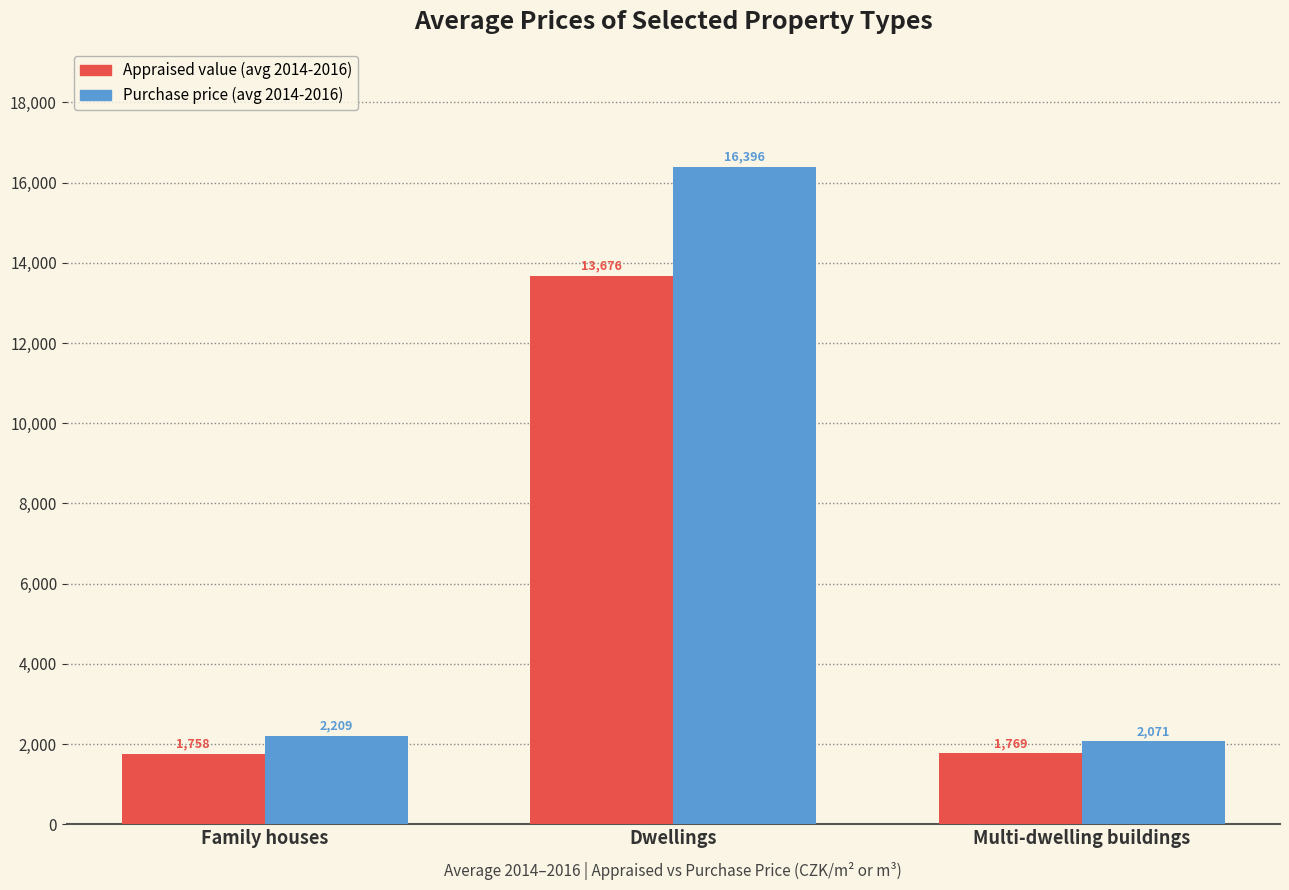

Reading left to right, what are all the values shown in this chart?

Appraised value (avg 2014-2016): Family houses=1758	Dwellings=13676	Multi-dwelling buildings=1769
Purchase price (avg 2014-2016): Family houses=2209	Dwellings=16396	Multi-dwelling buildings=2071